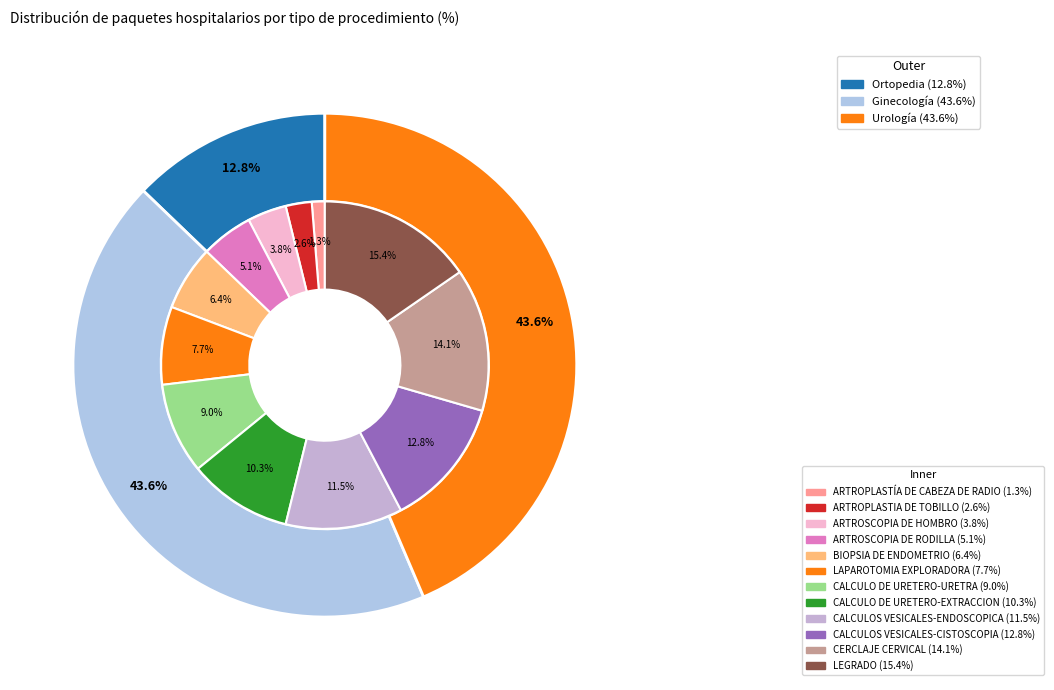

How many slices are in this pie chart?

12